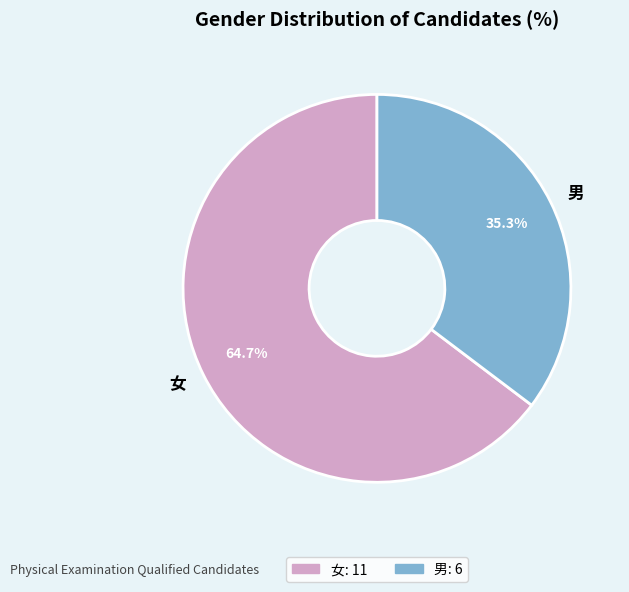

To the nearest percent, what portion does 女 represent?

65%